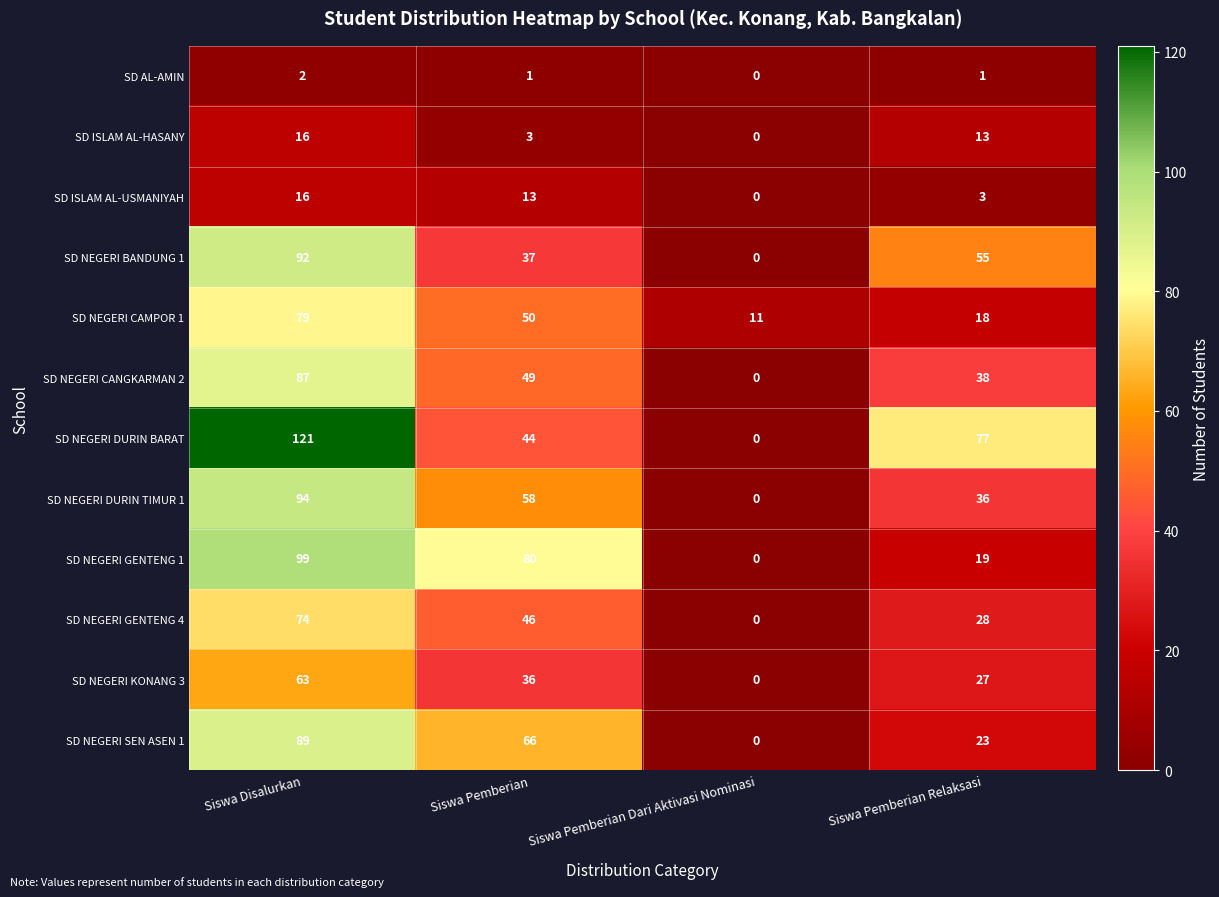

What is the spread (max minus min) of values at Siswa Pemberian?

79